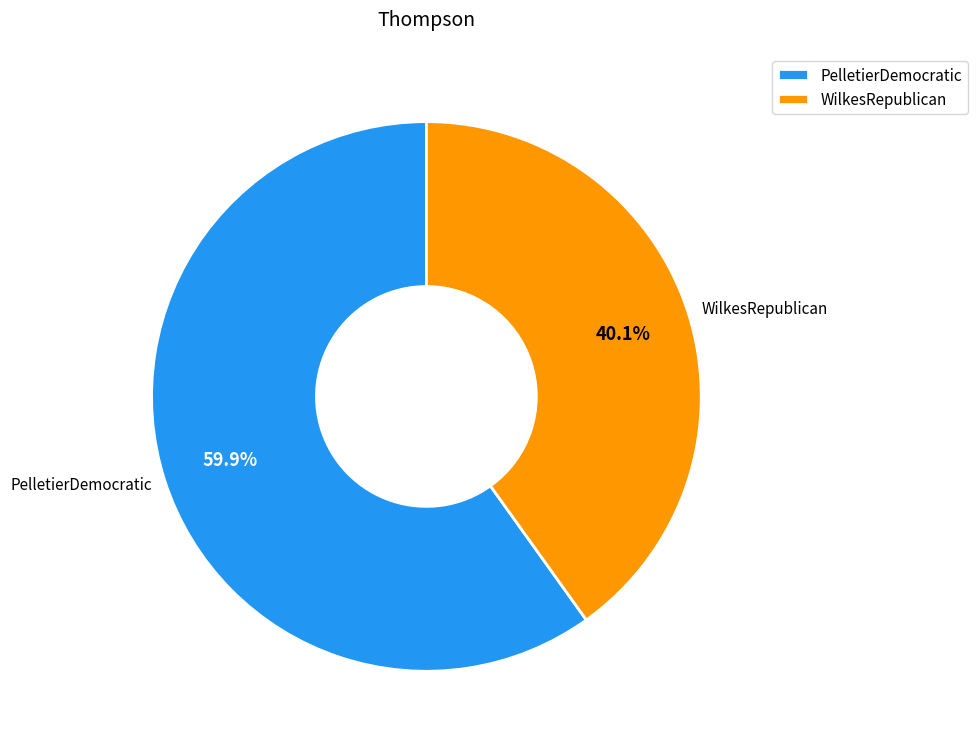

The PelletierDemocratic slice represents 60% of the pie. True or false?

True